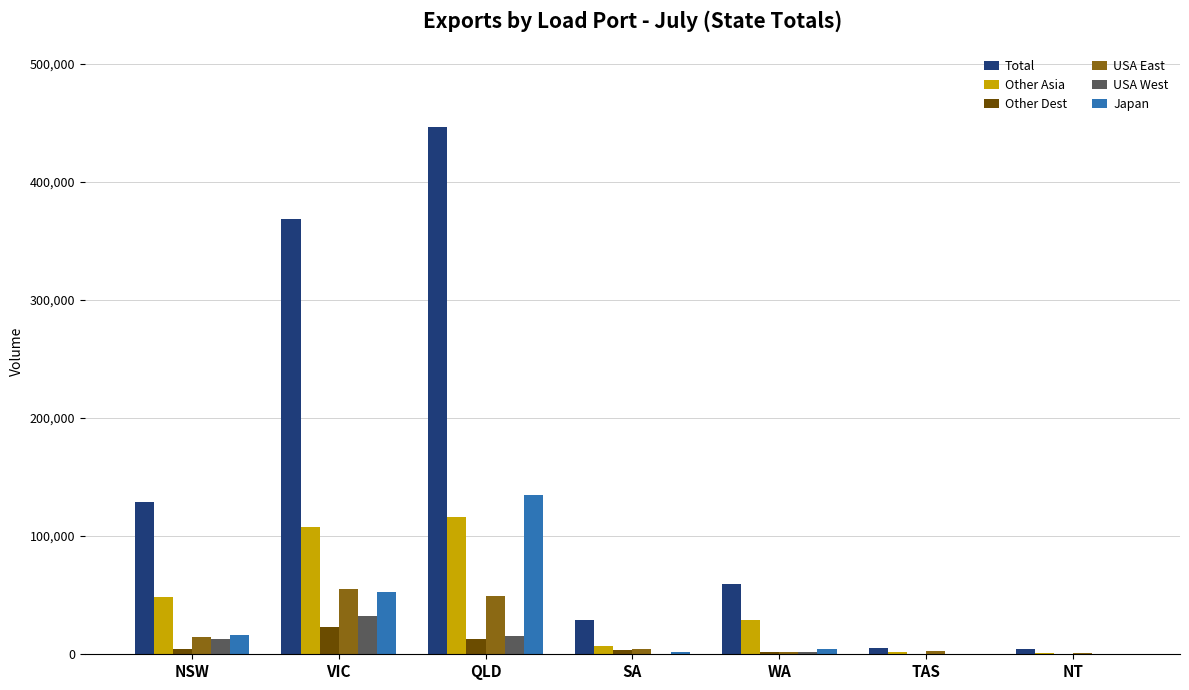

Is it true that Japan equals 4485 at WA?

True